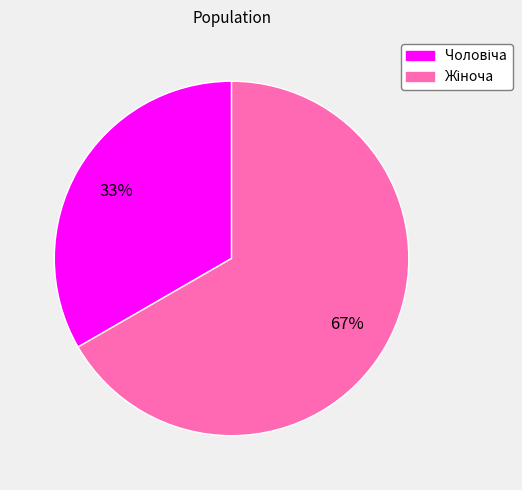

To the nearest percent, what is the average slice percentage?

50%